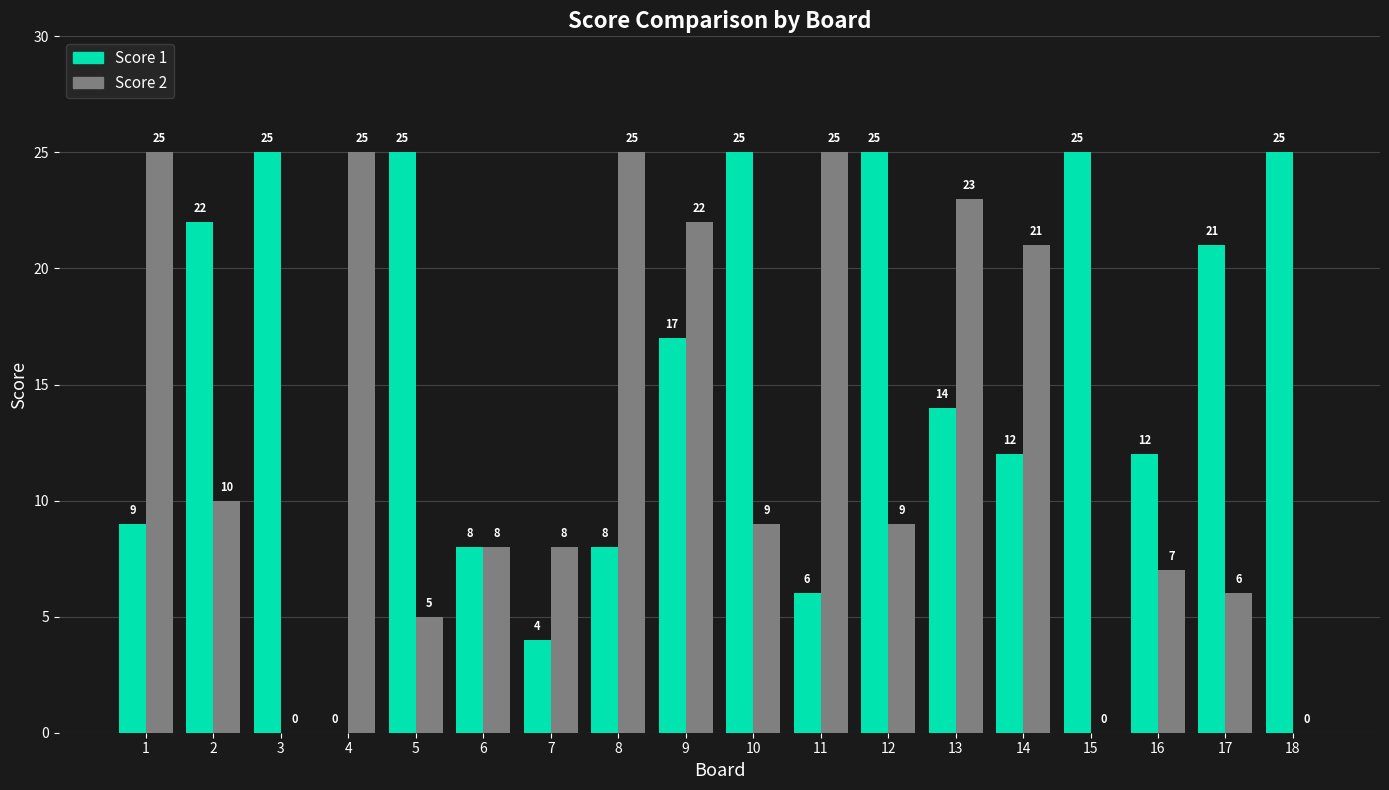

What is the sum of the Score 2 values at 14 and 11?

46